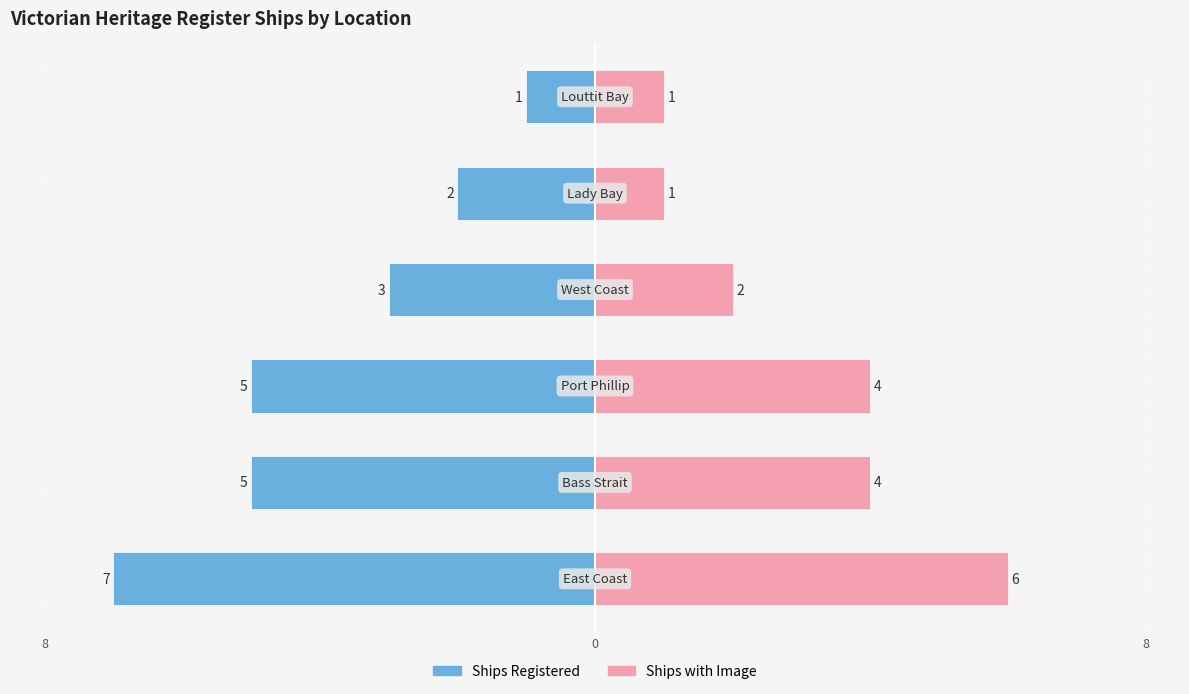

How many Ships with Image values are between 1 and 4?

5